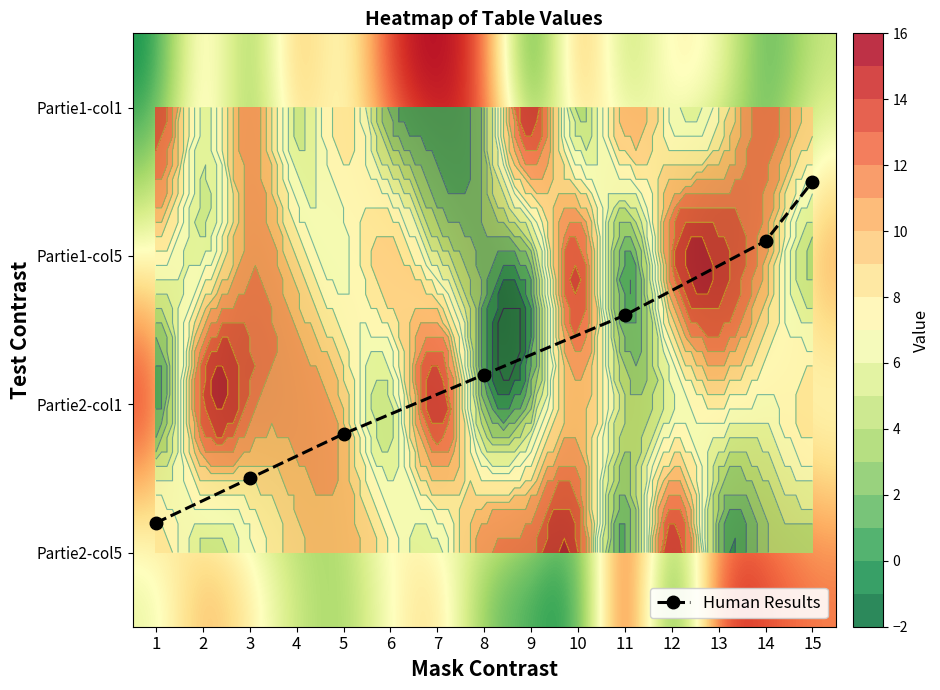

Reading left to right, extract all data points from this chart.

row1: 14	6	12	5	9	2	1	3	15	4	11	7	8	13	10
row2: 8	6	12	9	7	10	5	2	3	14	1	13	15	11	4
row3: 1	14	13	12	10	5	15	2	3	11	4	6	8	7	9
row4: 9	5	7	10	11	8	6	12	13	14	1	15	2	3	4